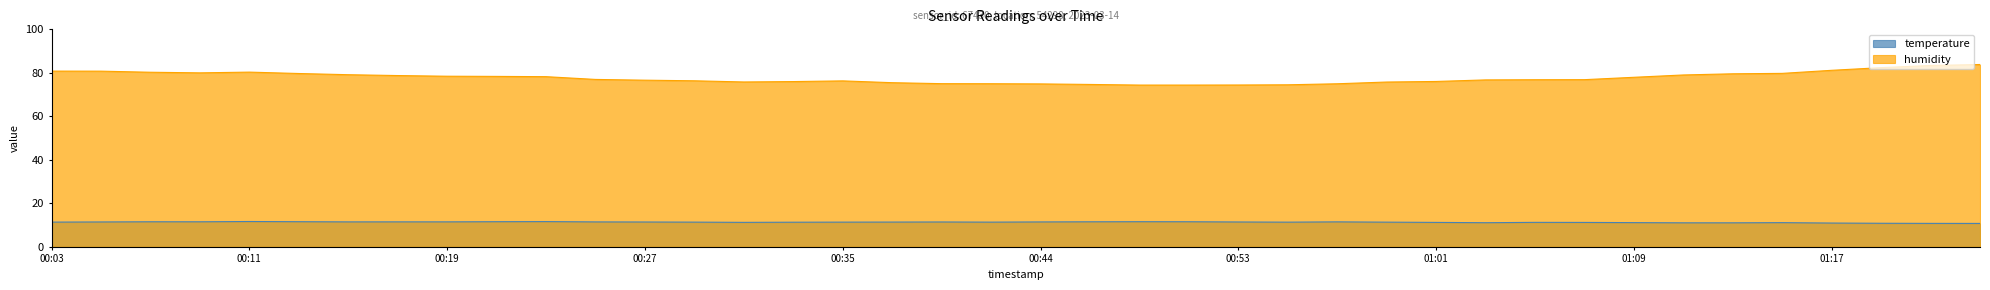

True or false: humidity and temperature cross at least once.

False